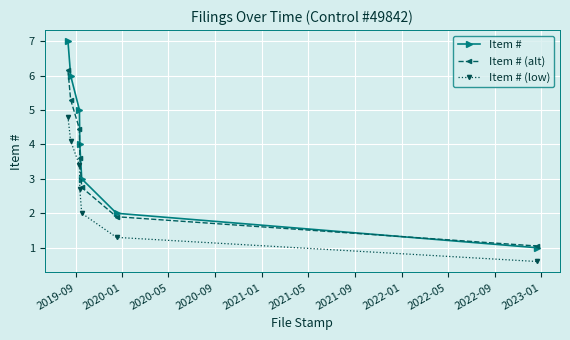

Which series has the largest total across all categories?

Item #